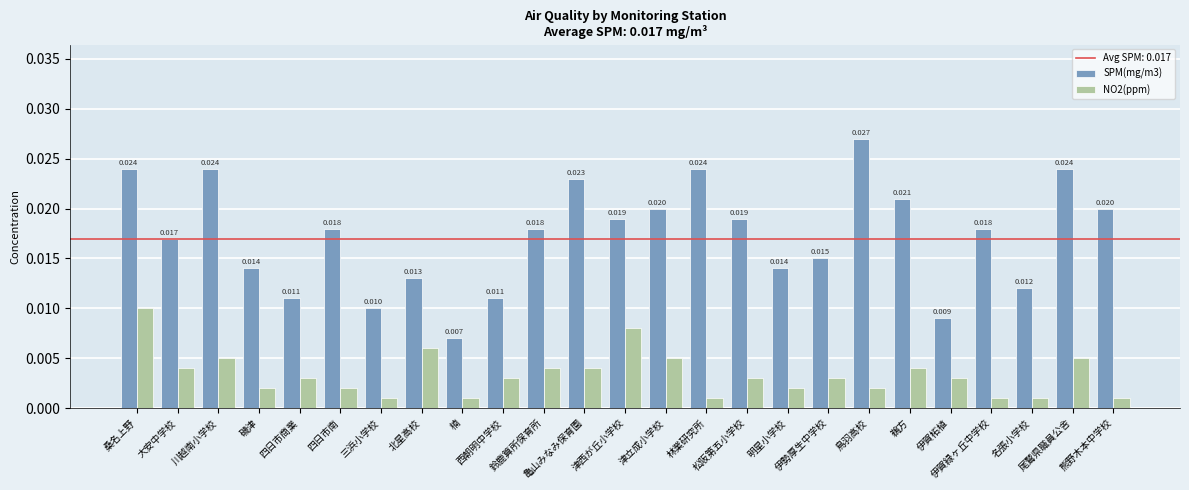

Between 鈴鹿算所保育所 and 西朝明中学校, which is larger?

鈴鹿算所保育所